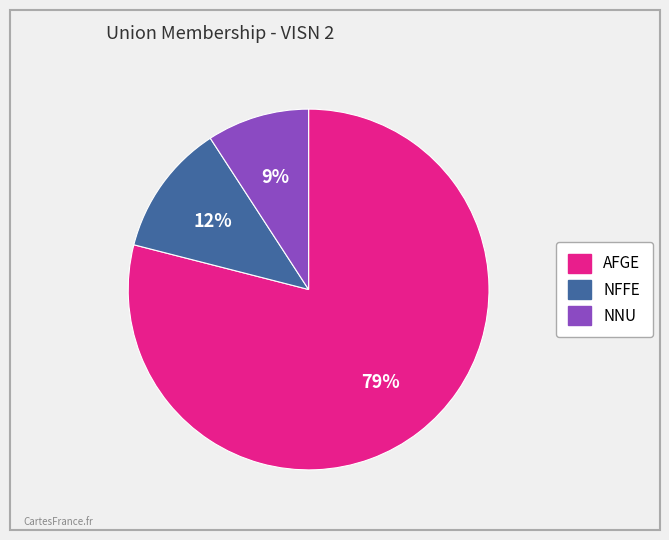

To the nearest percent, what is the average slice percentage?

33%